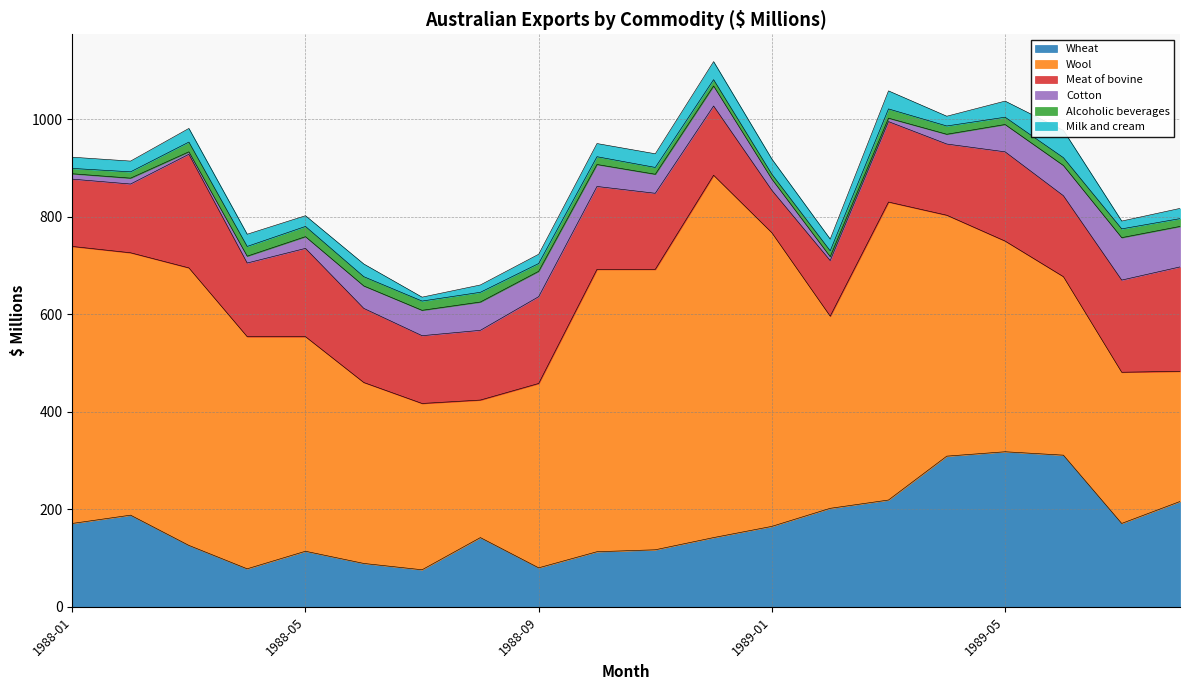

What is the difference between the second highest and second lowest values in the Alcoholic beverages series?

10